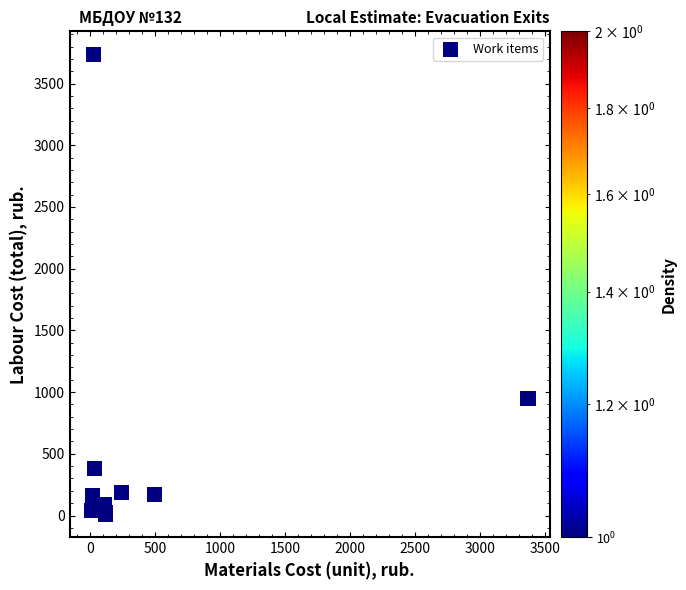

What Y value in the scatter plot is closest to 1873?

951